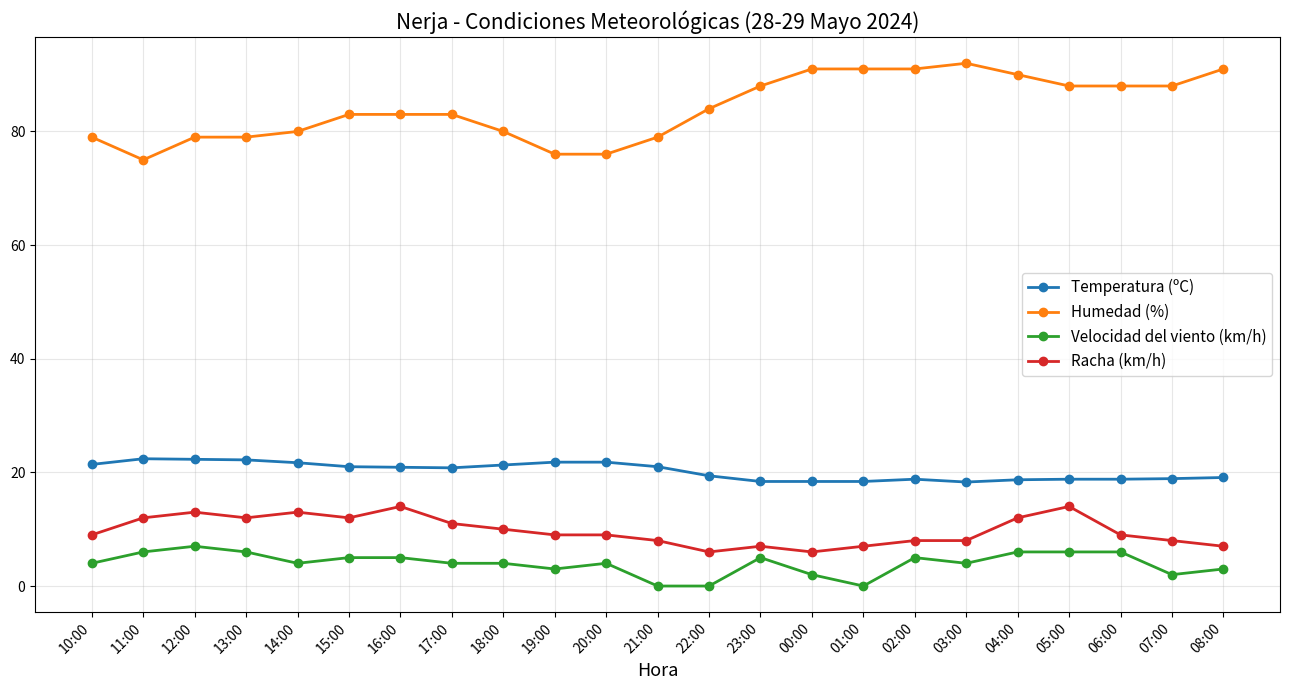

Where is Racha (km/h) nearest to the value 10?

18:00